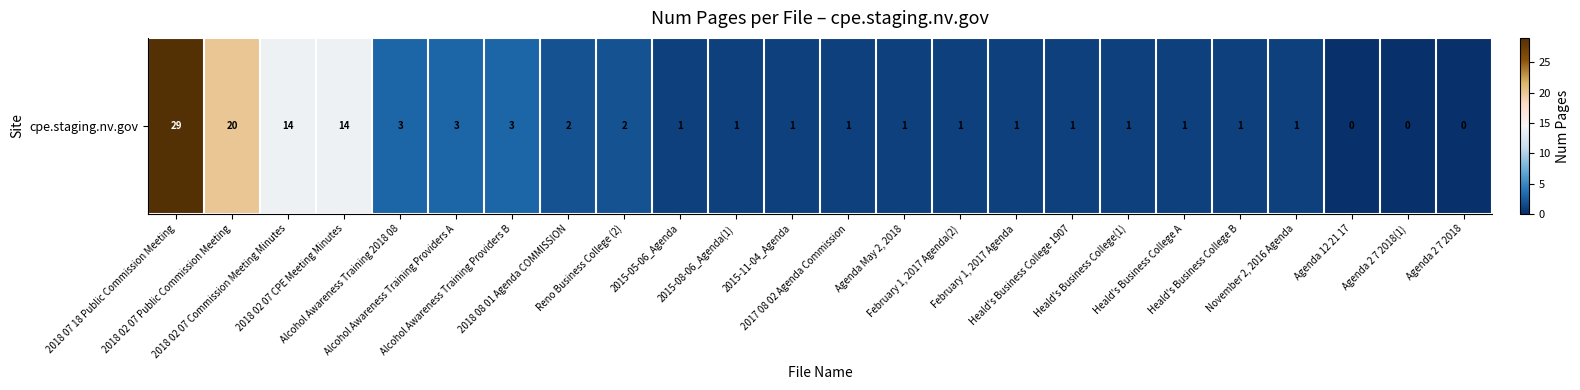

Rank the categories by value from highest to lowest.

2018 07 18 Public Commission Meeting, 2018 02 07 Public Commission Meeting, 2018 02 07 Commission Meeting Minutes, 2018 02 07 CPE Meeting Minutes, Alcohol Awareness Training 2018 08, Alcohol Awareness Training Providers A, Alcohol Awareness Training Providers B, 2018 08 01 Agenda COMMISSION, Reno Business College (2), 2015-05-06_Agenda, 2015-08-06_Agenda(1), 2015-11-04_Agenda, 2017 08 02 Agenda Commission, Agenda May 2, 2018, February 1, 2017 Agenda(2), February 1, 2017 Agenda, Heald's Business College 1907, Heald's Business College(1), Heald's Business College A, Heald's Business College B, November 2, 2016 Agenda, Agenda 12 21 17, Agenda 2 7 2018(1), Agenda 2 7 2018